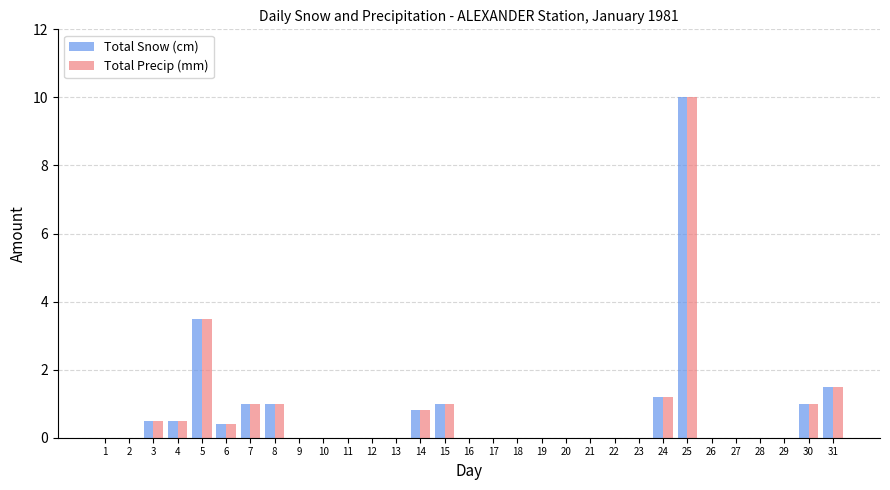

At which category does the chart reach its peak across all series?

25